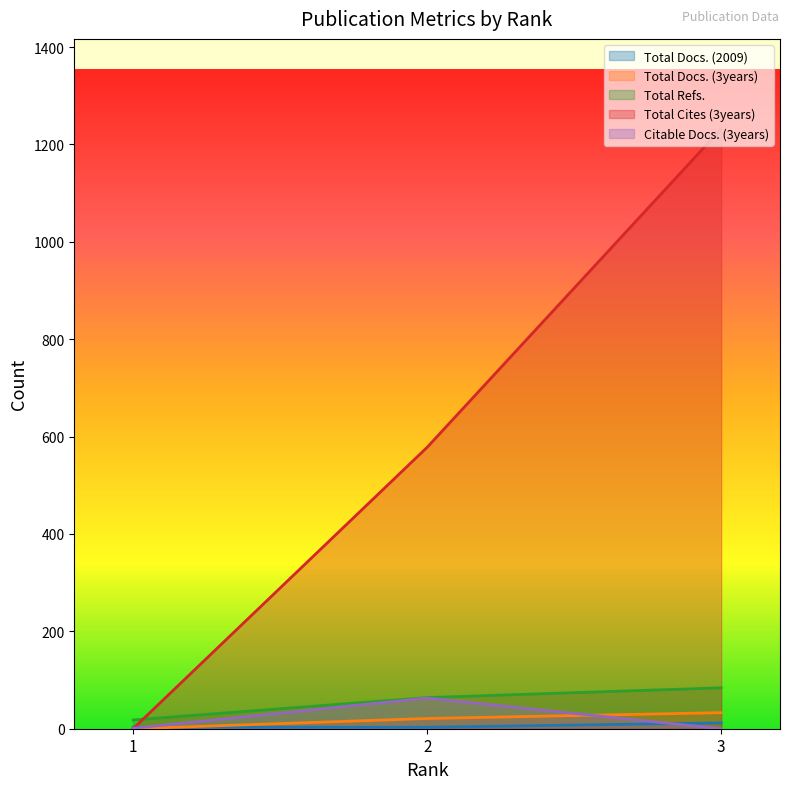

What is the total value across all series at 2?

729